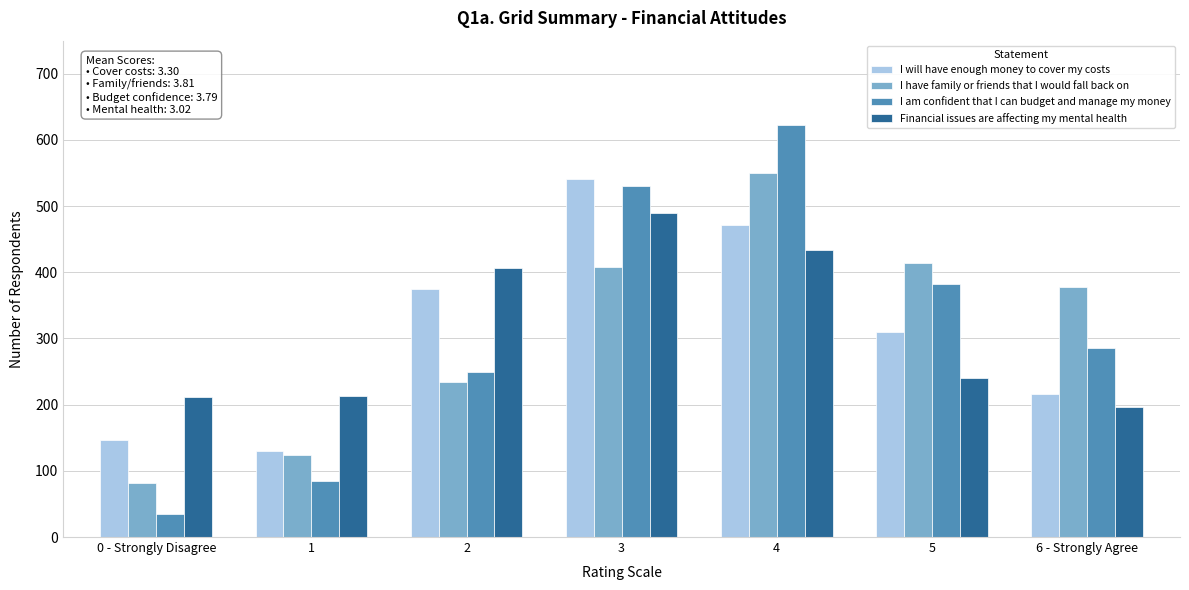

Which series changed the most between 1 and 5?

I am confident that I can budget and manage my money